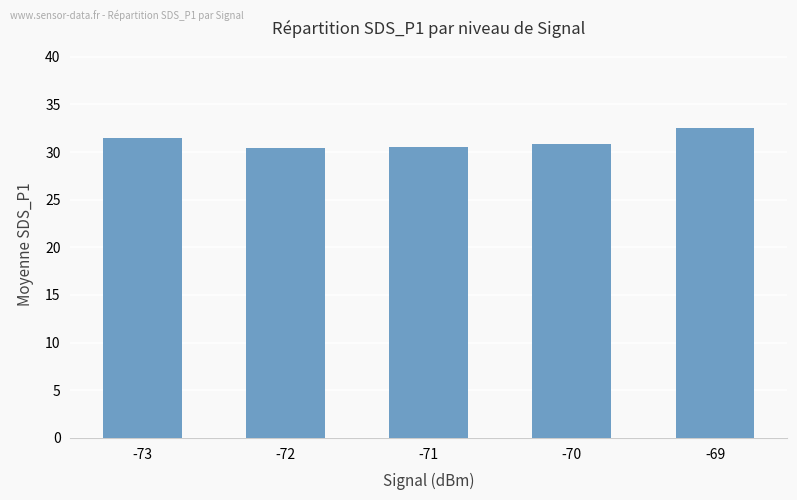

True or false: the data shows 49.6 at -73.

False